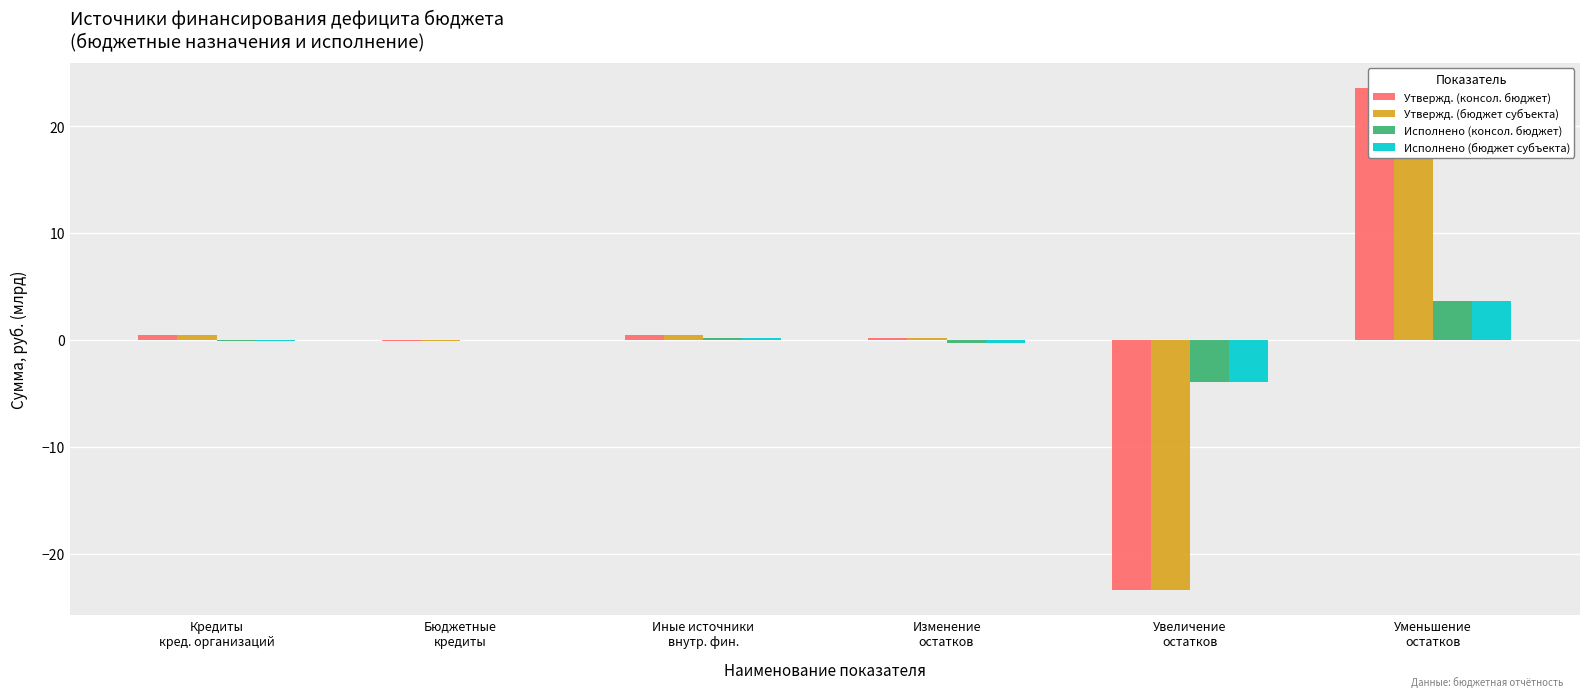

Reading right to left, what are all the values shown in this chart?

Утвержд. (консол. бюджет): 23.6	-23.4	0.2	0.5	-0.1	0.5
Утвержд. (бюджет субъекта): 23.6	-23.4	0.2	0.5	-0.1	0.5
Исполнено (консол. бюджет): 3.7	-4.0	-0.3	0.2	-0.1	-0.1
Исполнено (бюджет субъекта): 3.7	-4.0	-0.3	0.2	-0.1	-0.1